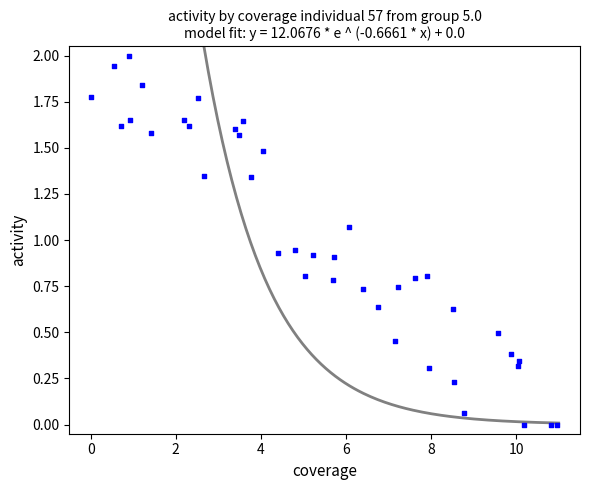

What is the range of X values (max minus min)?

11.0